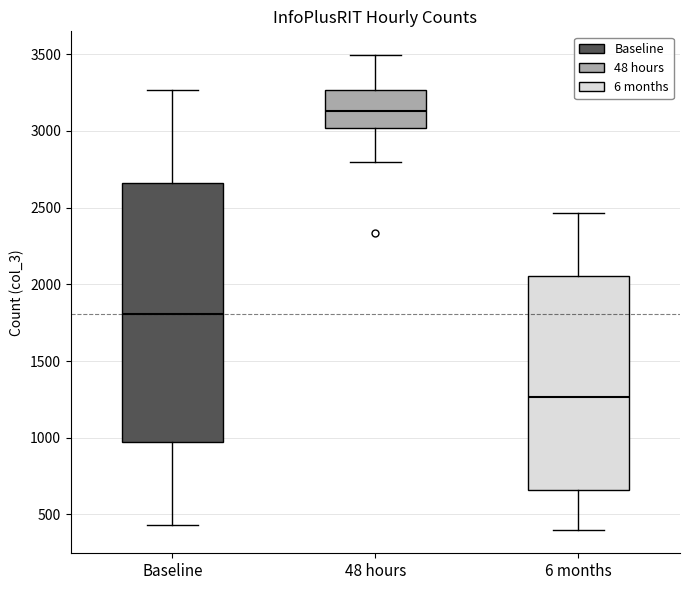

Which box is the tallest, from its lower edge to its upper edge?

Baseline